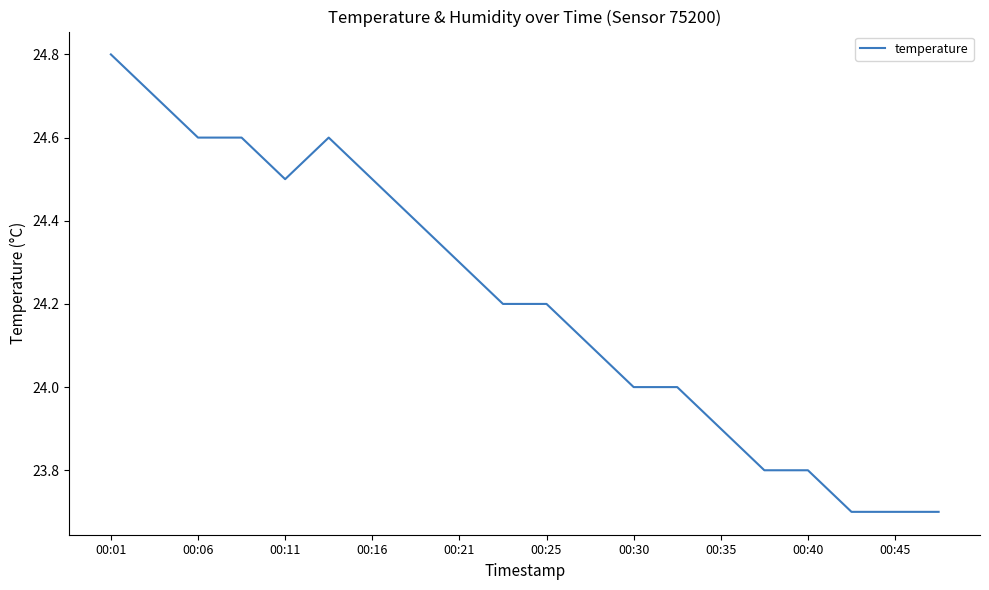

What is the greatest value displayed?

24.8